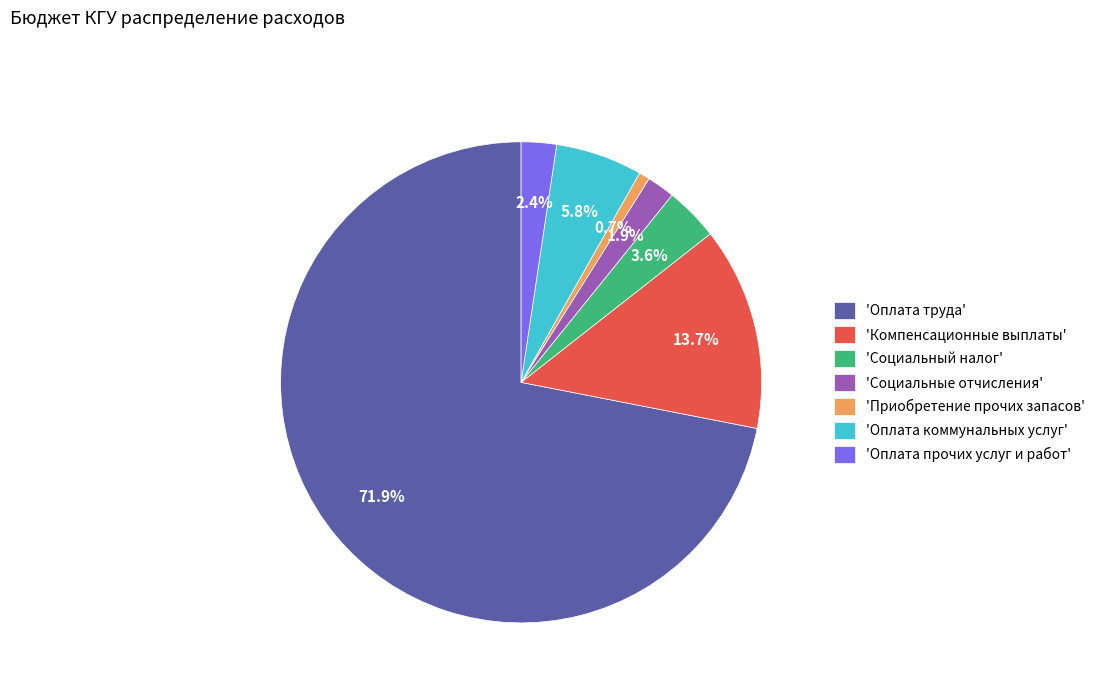

Is there a majority slice in this chart?

Yes